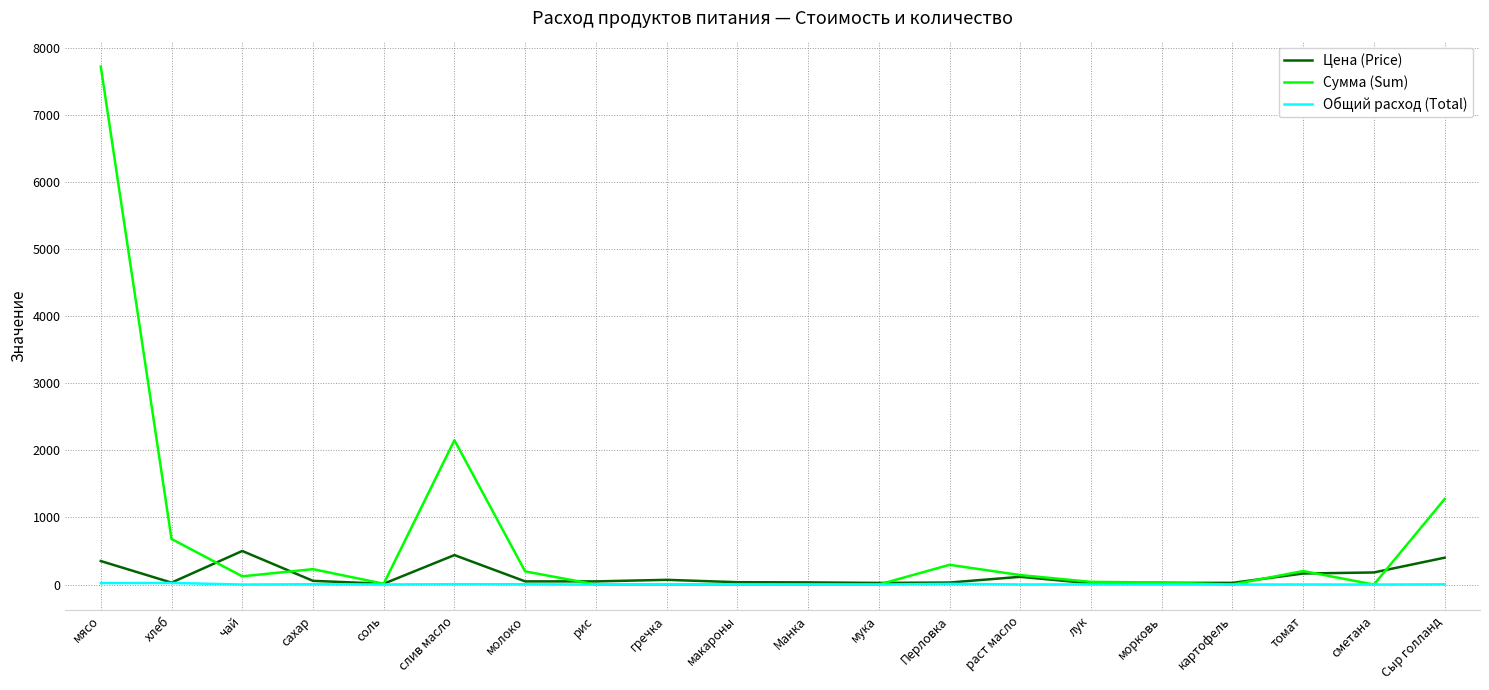

Is the value of Цена (Price) at сахар greater than the value of Сумма (Sum) at хлеб?

No